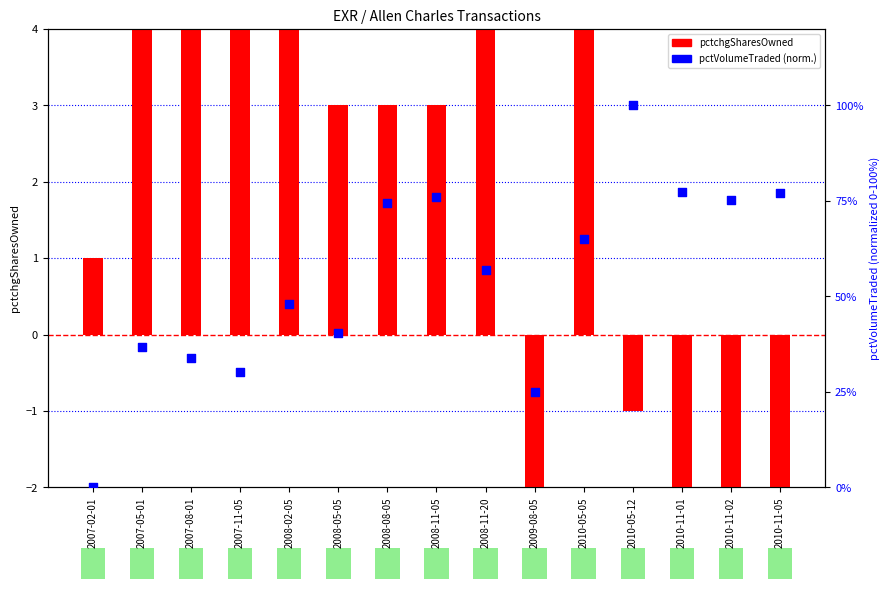

At how many categories does at least one series exceed 32?

12